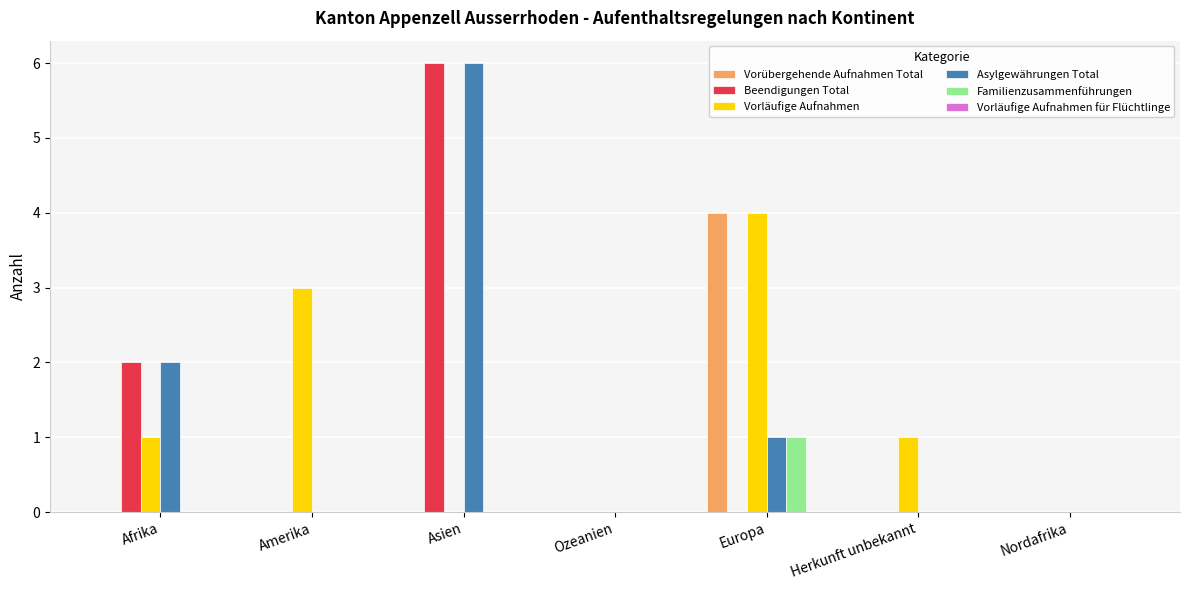

How many categories are shown in the chart?

7